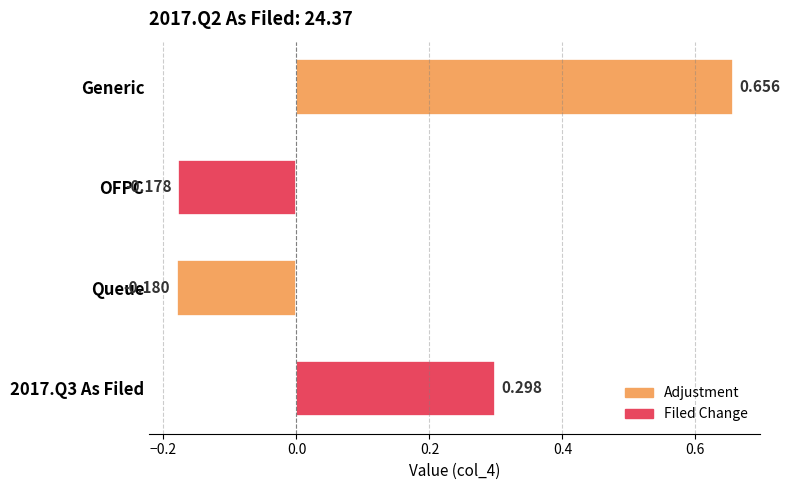

List the labels in order of value, largest first.

Generic, 2017.Q3 As Filed, OFPC, Queue